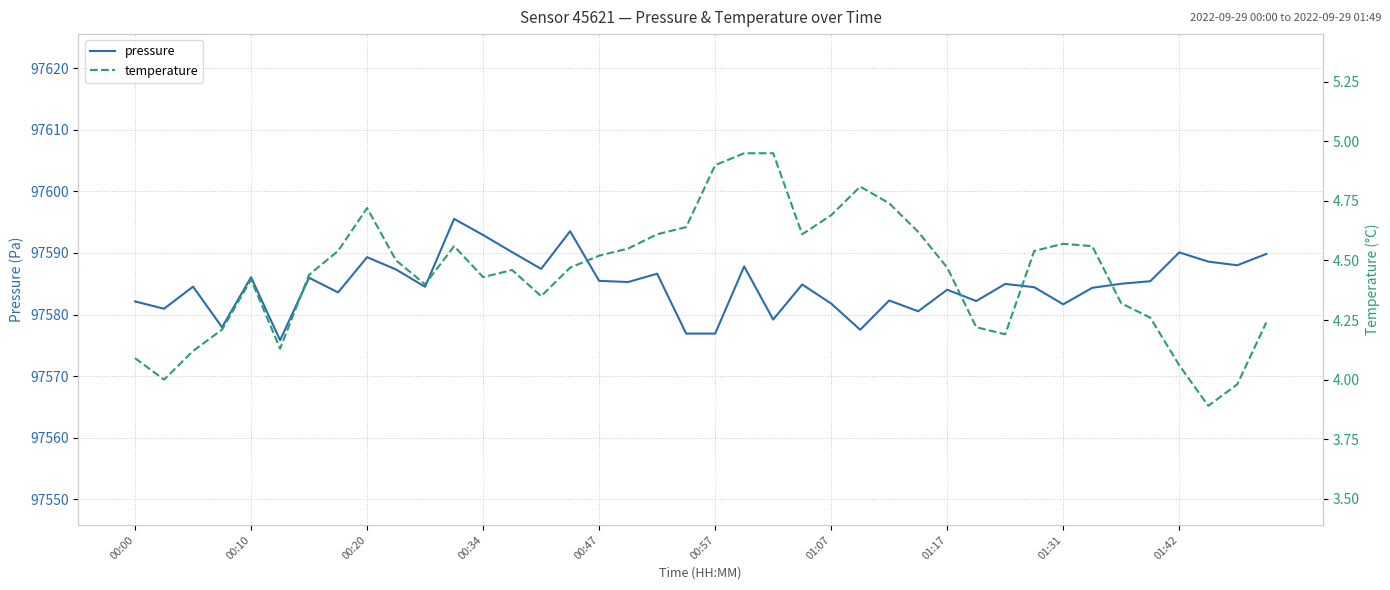

How many interior local peaks does the pressure series have?

13